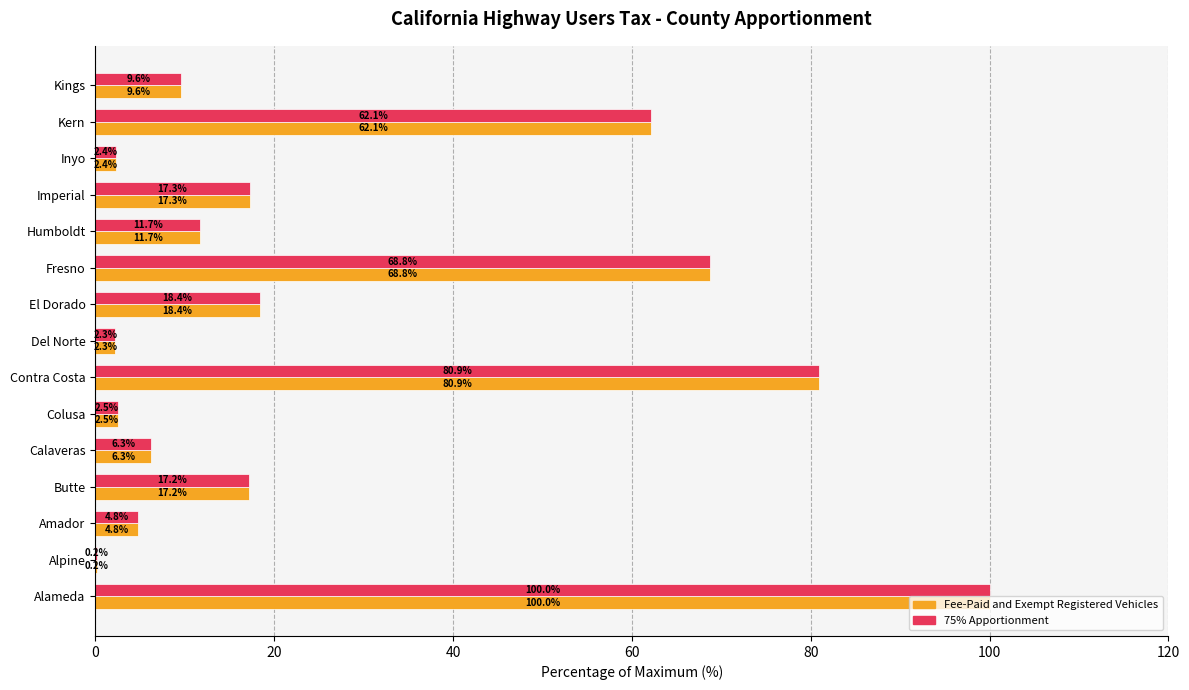

Where is Fee-Paid and Exempt Registered Vehicles nearest to the value 50?

Kern